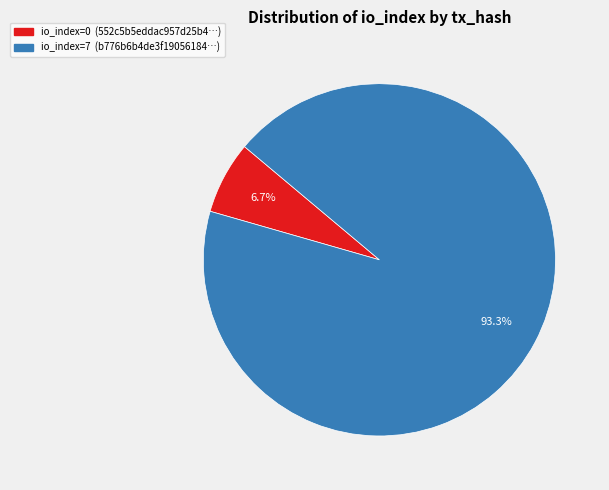

Is there a majority slice in this chart?

Yes